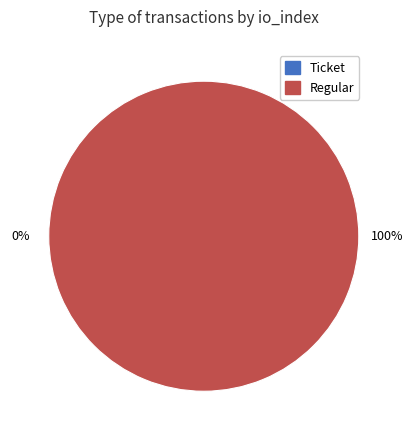

Which category accounts for the majority?

Regular